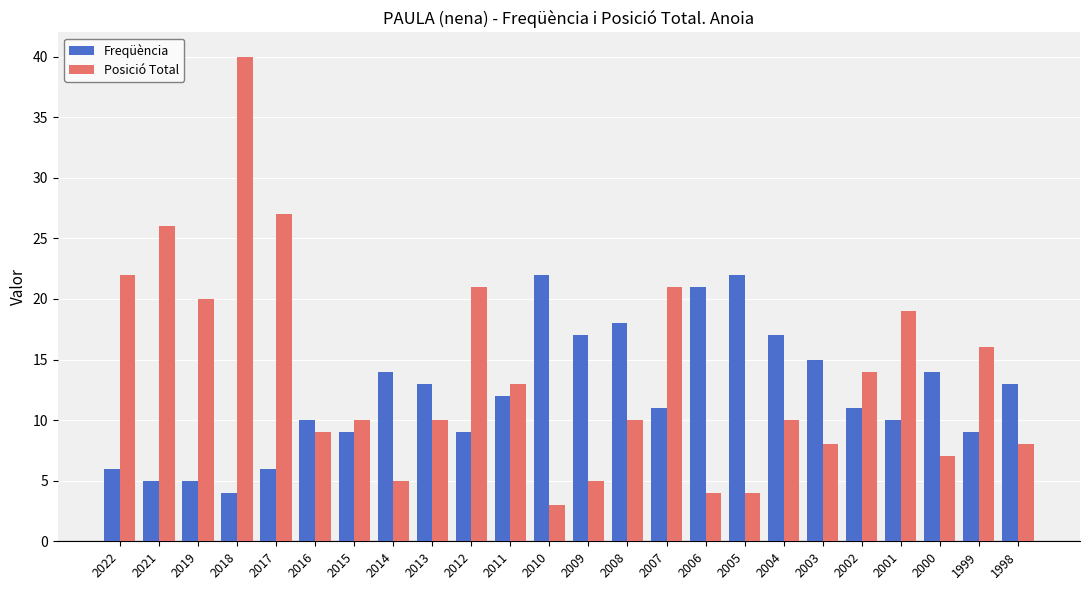

At 2015, list the series in order from largest to smallest.

Posició Total, Freqüència